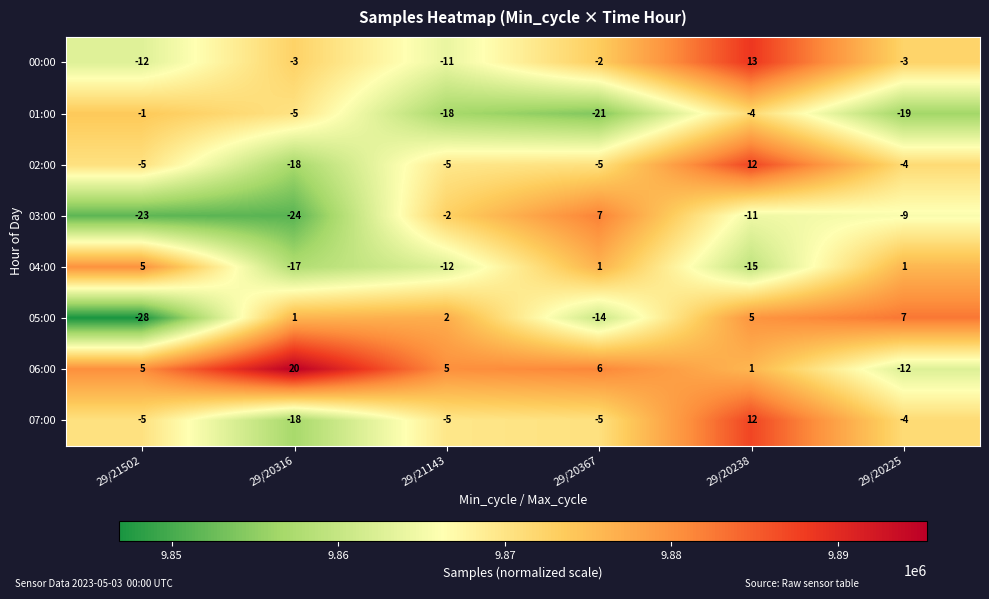

What is the spread (max minus min) of values at 29/20238?

28